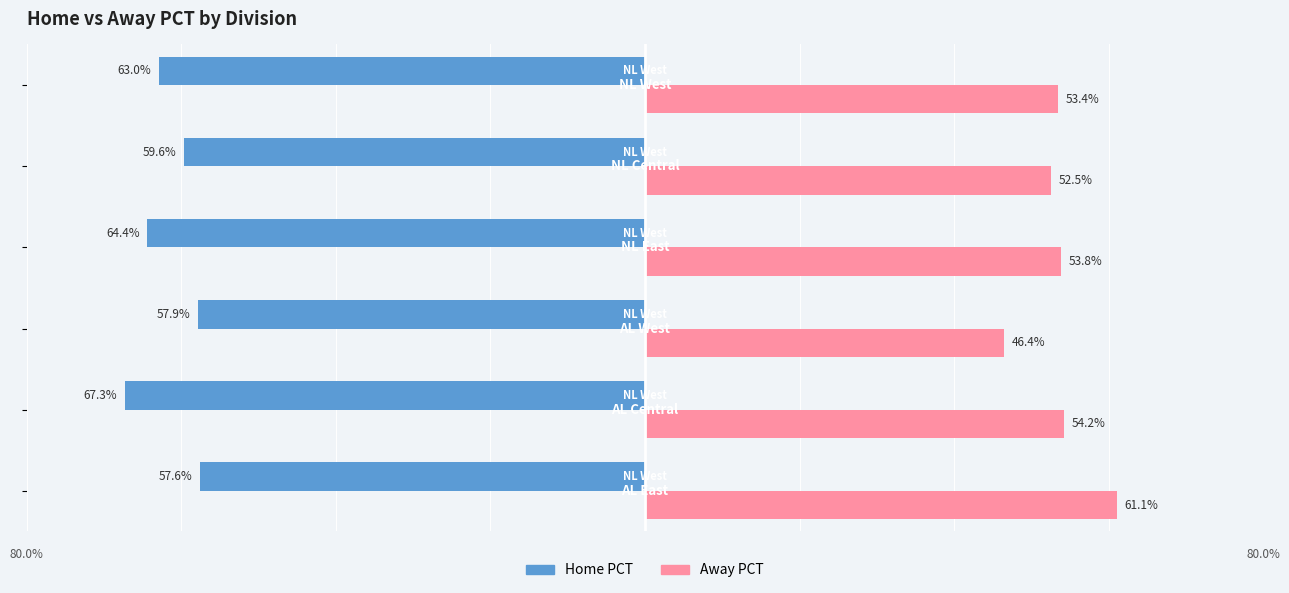

What is the value of the Away PCT bar at the 3rd from the left?

0.5